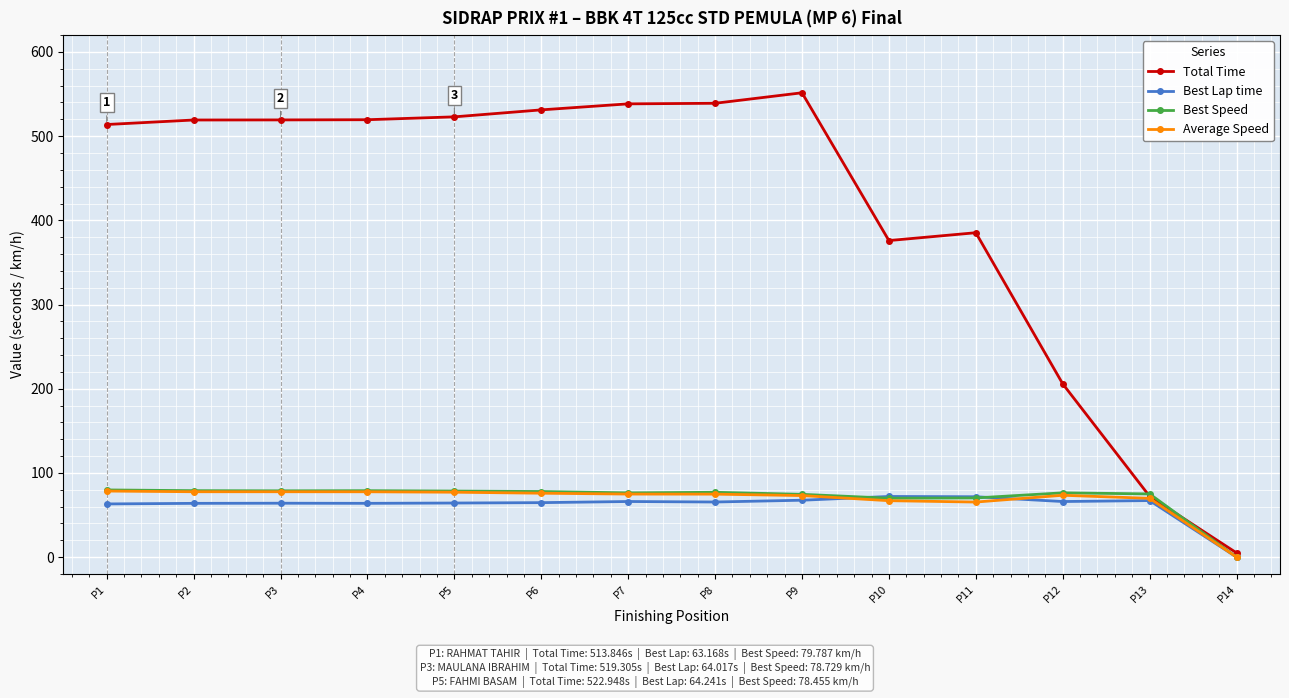

Which series has the largest range (max minus min)?

Total Time